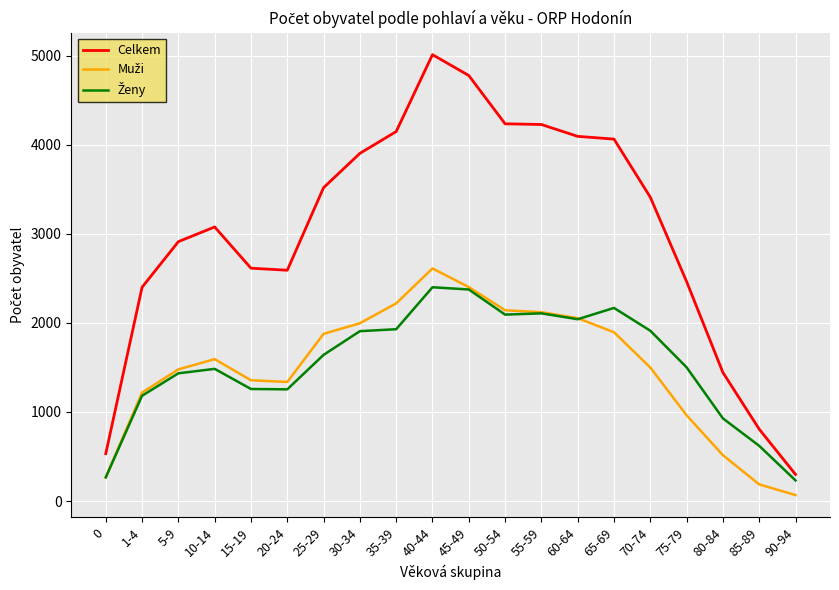

At which category is the sum across all series the highest?

40-44